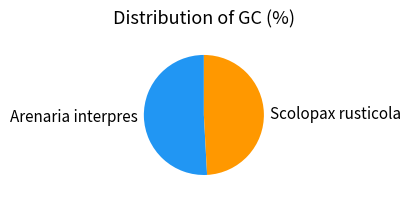

Which category accounts for the majority?

Arenaria interpres